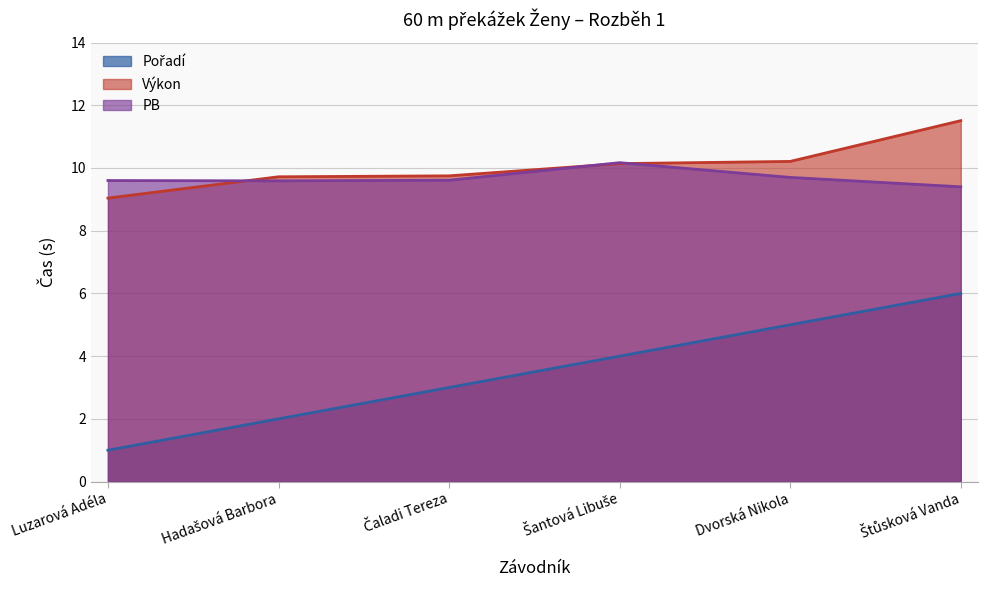

What position from the left is Hadašová Barbora?

2